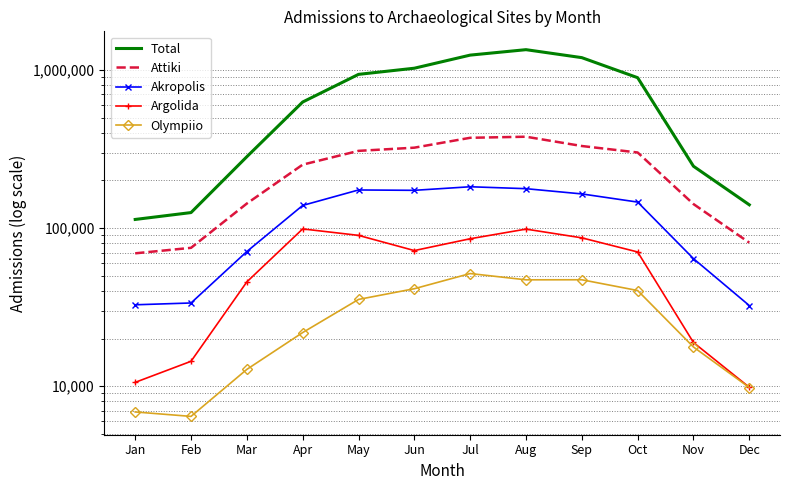

True or false: Attiki and Akropolis cross at least once.

False